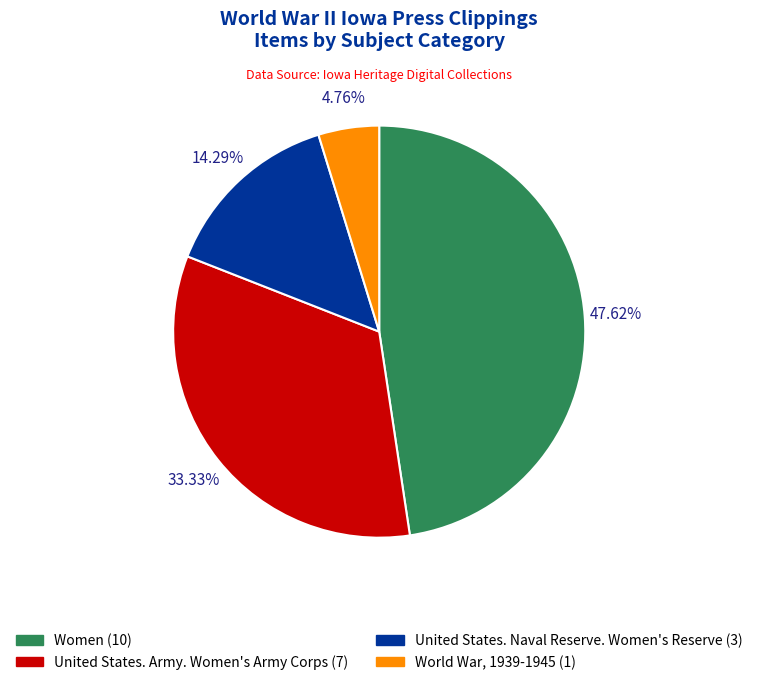

Does any single category account for the majority?

No